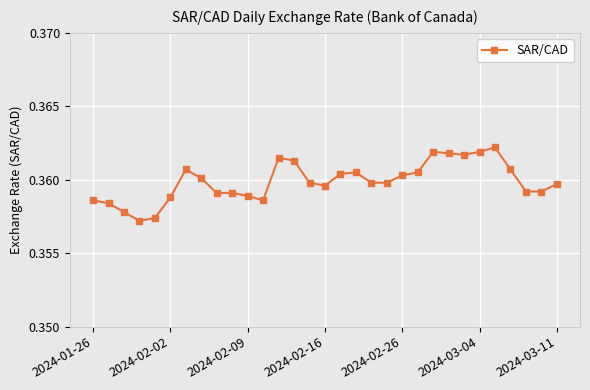

Does the chart display data point markers on the line(s)?

Yes